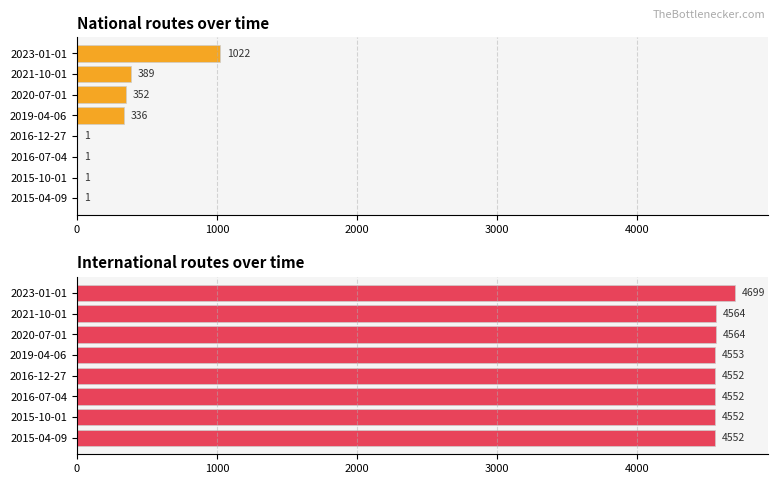

The international series shows 2196 at 2020-07-01. True or false?

False